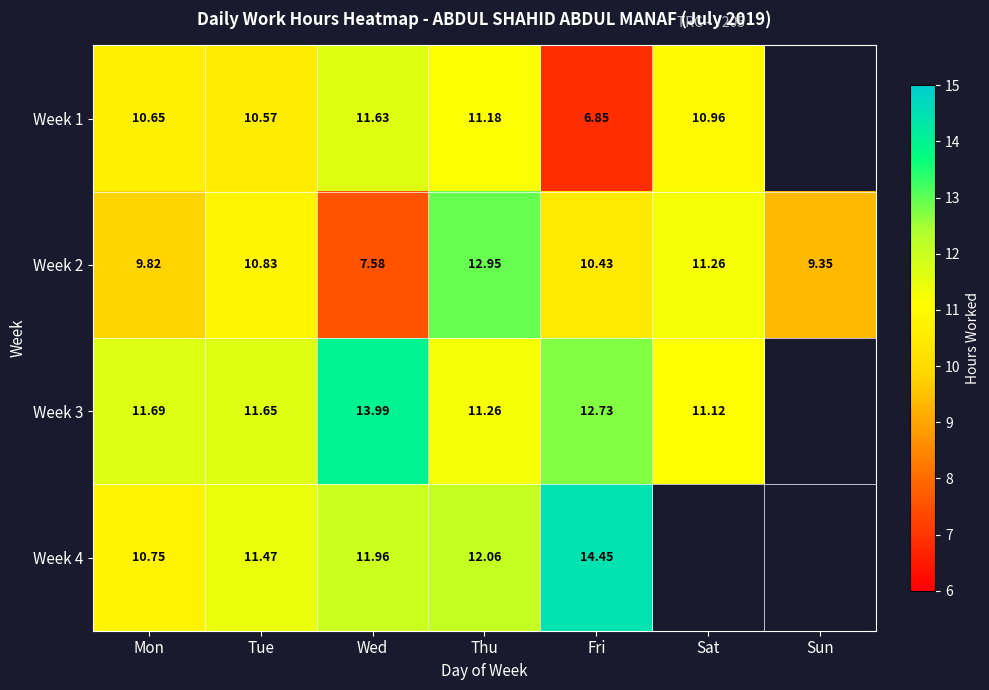

Where is Week 2 nearest to the value 10?

Mon